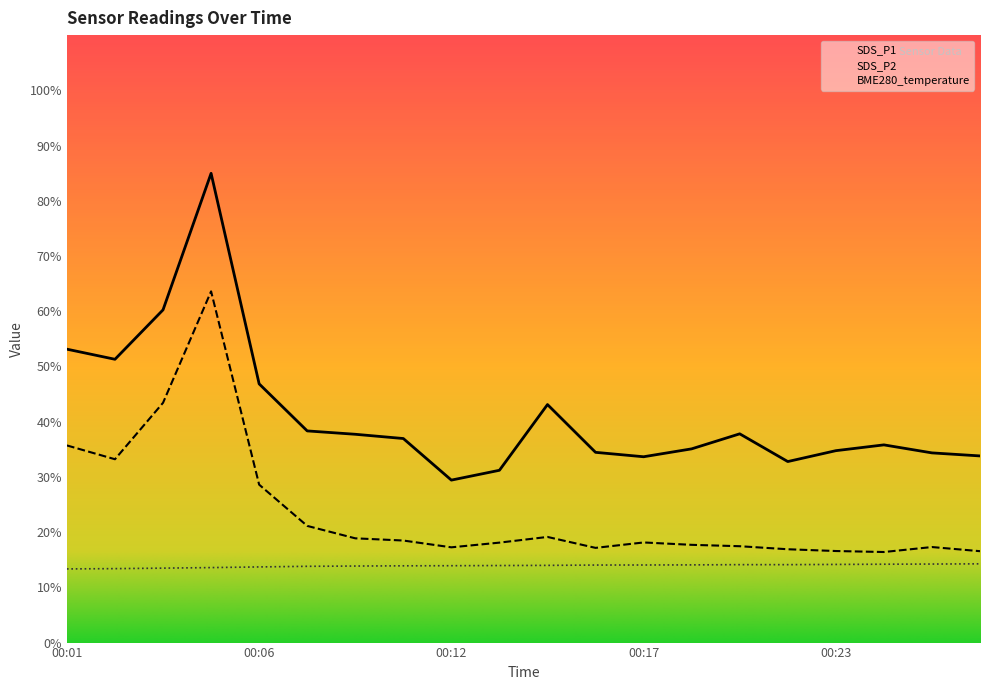

What is the maximum value for SDS_P1?

85.0